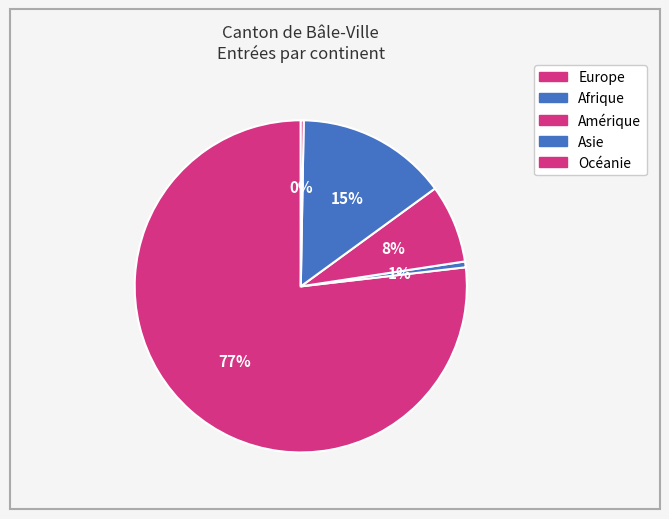

What is the majority slice?

Europe